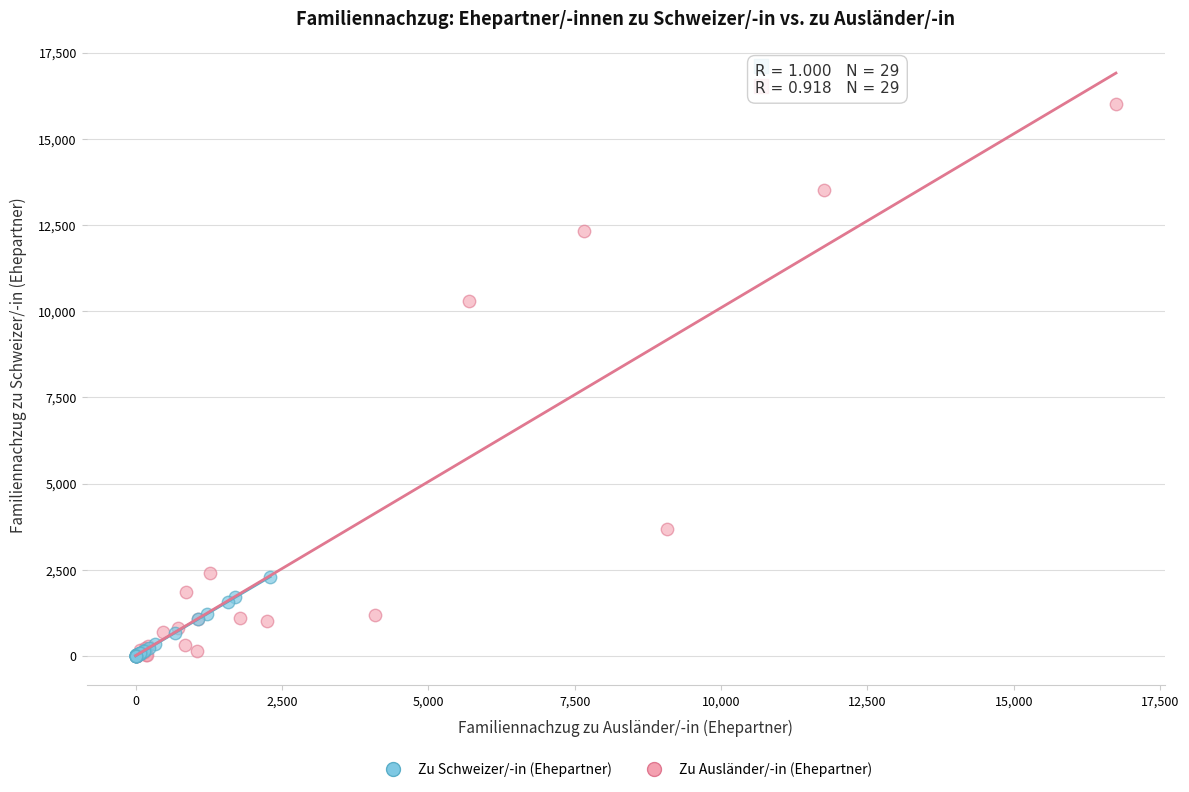

What are all the series names shown in the legend?

Zu Schweizer/-in (Ehepartner), Zu Ausländer/-in (Ehepartner)